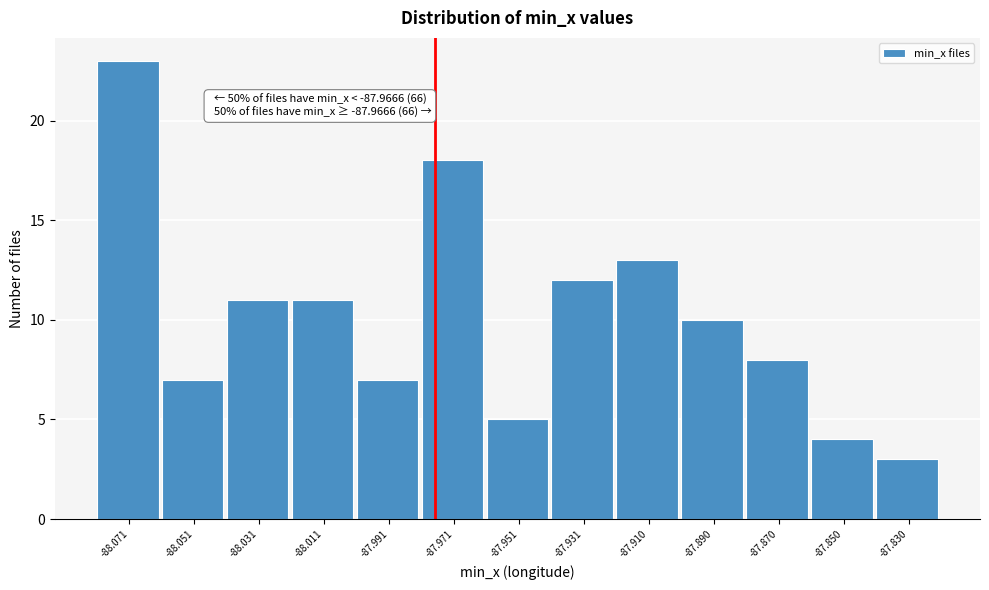

Reading right to left, extract all data points from this chart.

-87.830=3	-87.850=4	-87.870=8	-87.890=10	-87.910=13	-87.931=12	-87.951=5	-87.971=18	-87.991=7	-88.011=11	-88.031=11	-88.051=7	-88.071=23